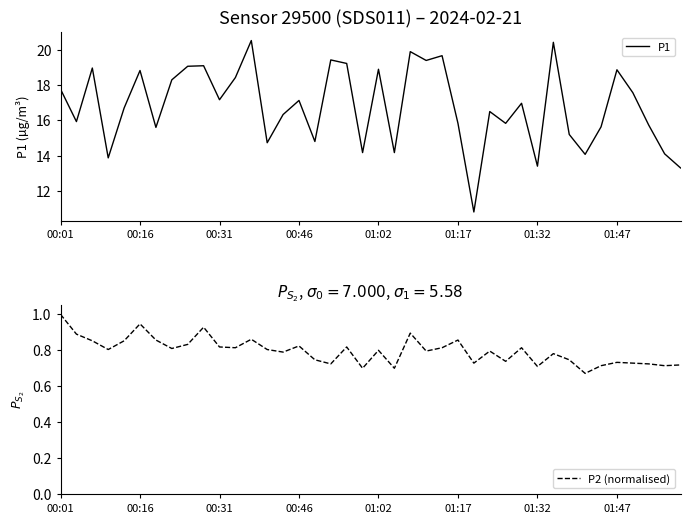

What is the lowest value of the P1 series?

10.8